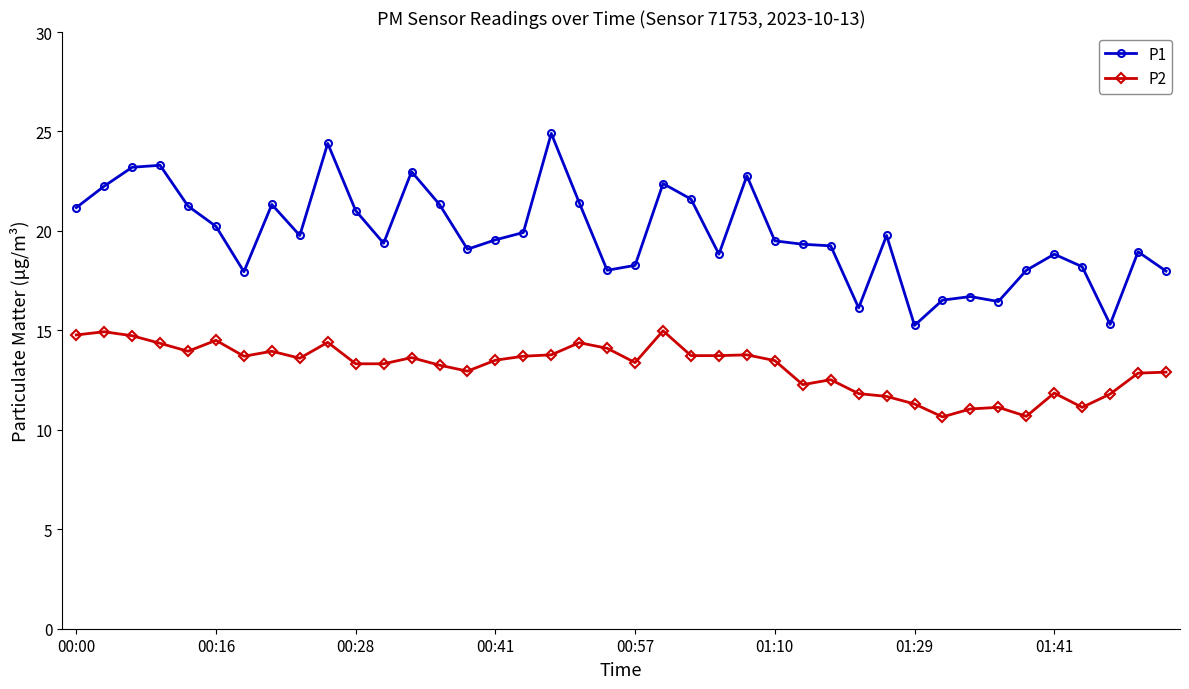

What is the sum of all P2 values?

525.5